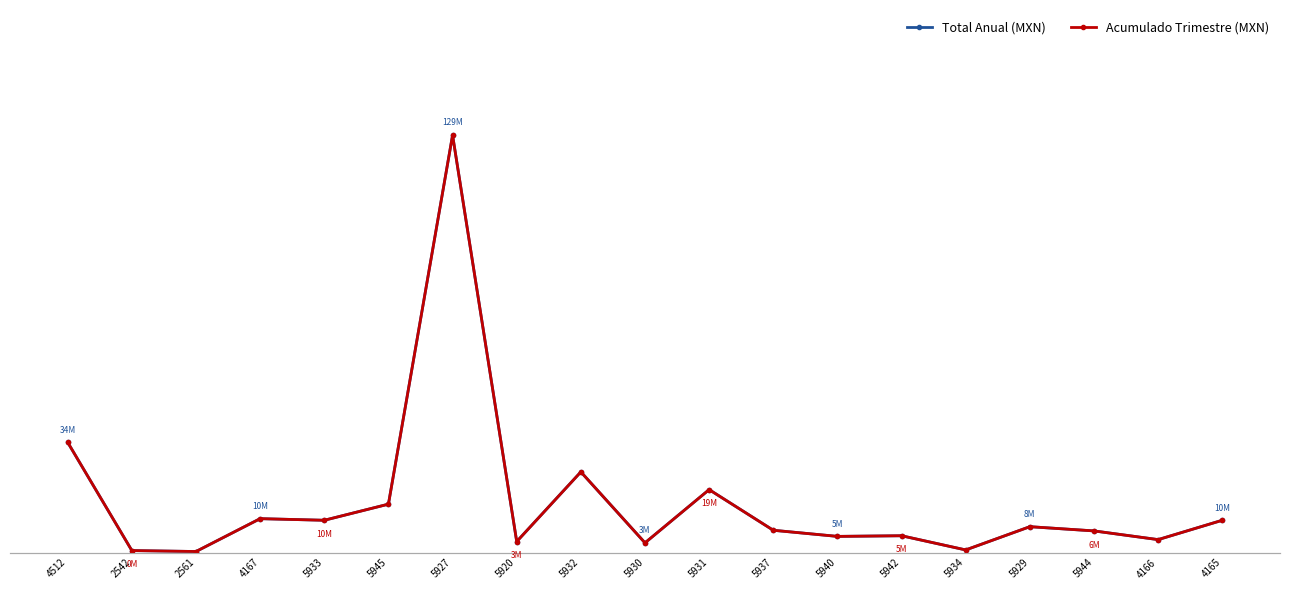

True or false: Acumulado Trimestre (MXN) has a value of 1.3 at 4166.

False